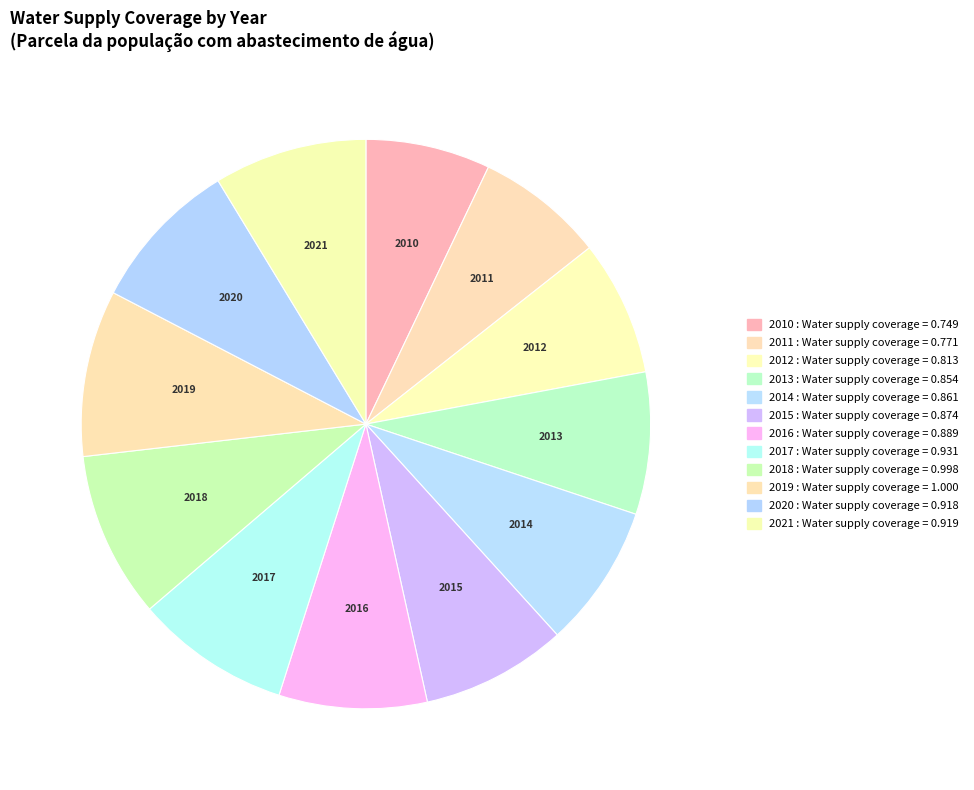

Combined, do 2014 and 2011 account for over 50%?

No